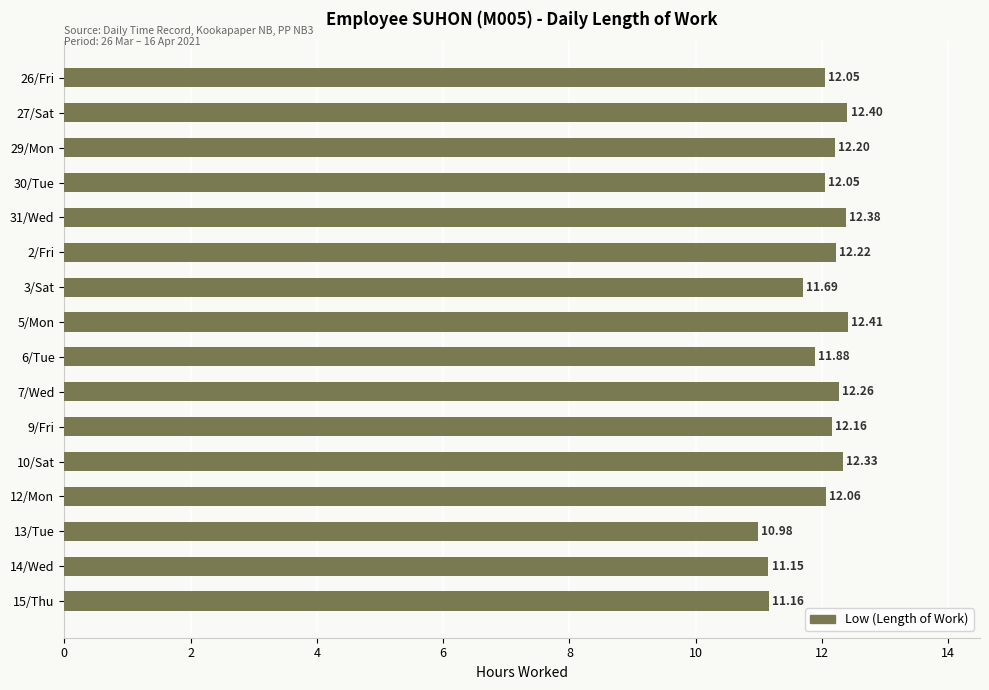

At which label is the value closest to 11?

13/Tue